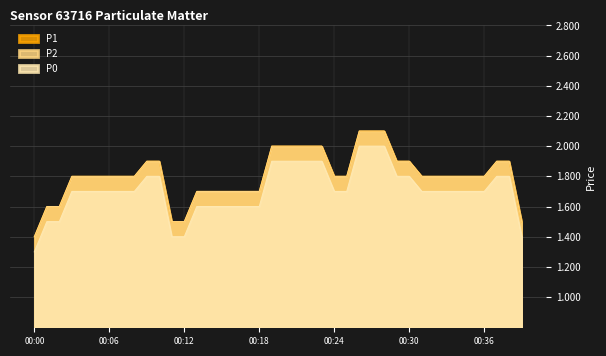

Rank the series at 00:01 from lowest to highest value.

P0, P1, P2